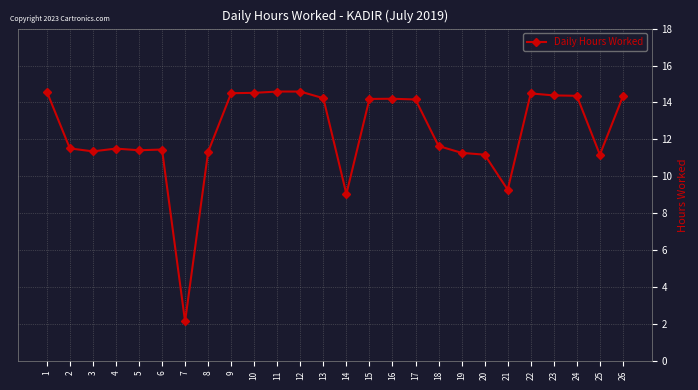

True or false: the data shows 14.2 at 15.

True